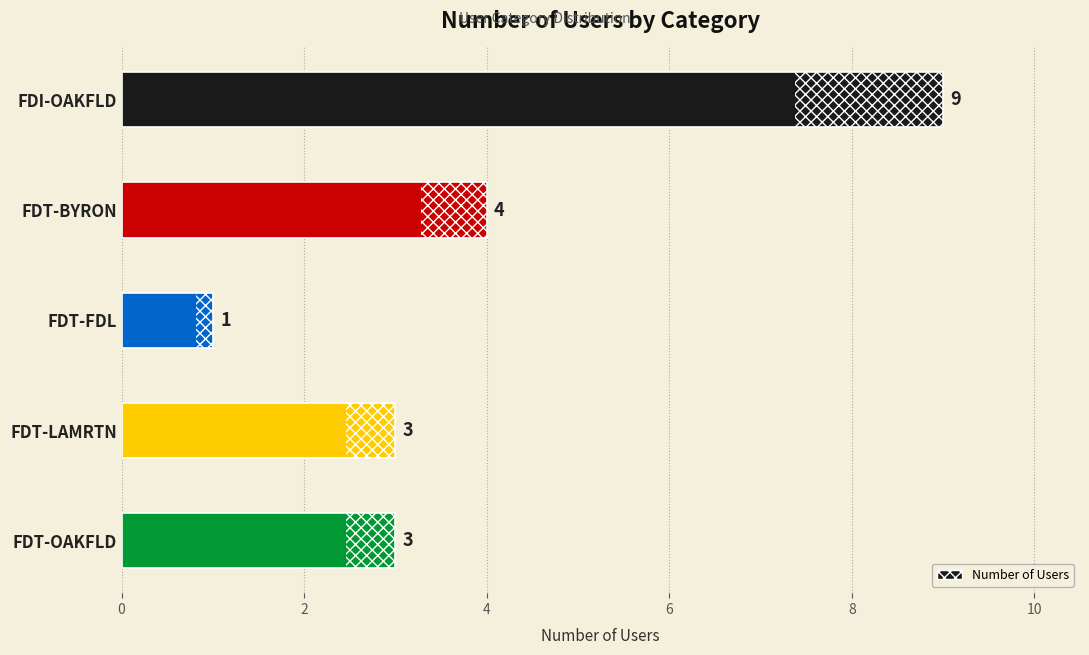

What is the label of the 3rd bar from the top?

FDT-FDL